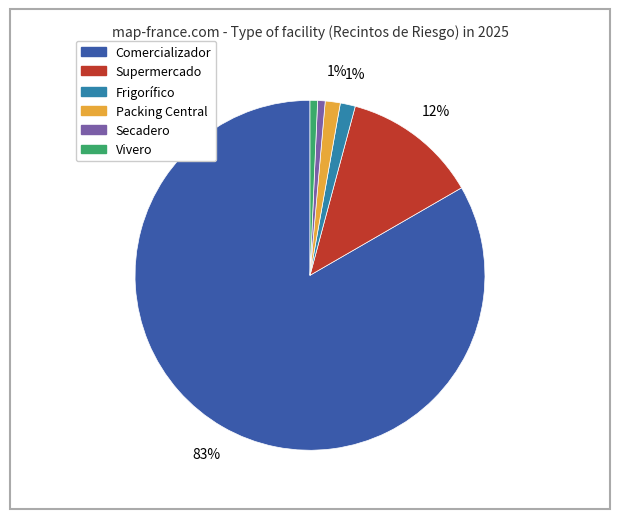

To the nearest percent, what portion does Packing Central represent?

1%